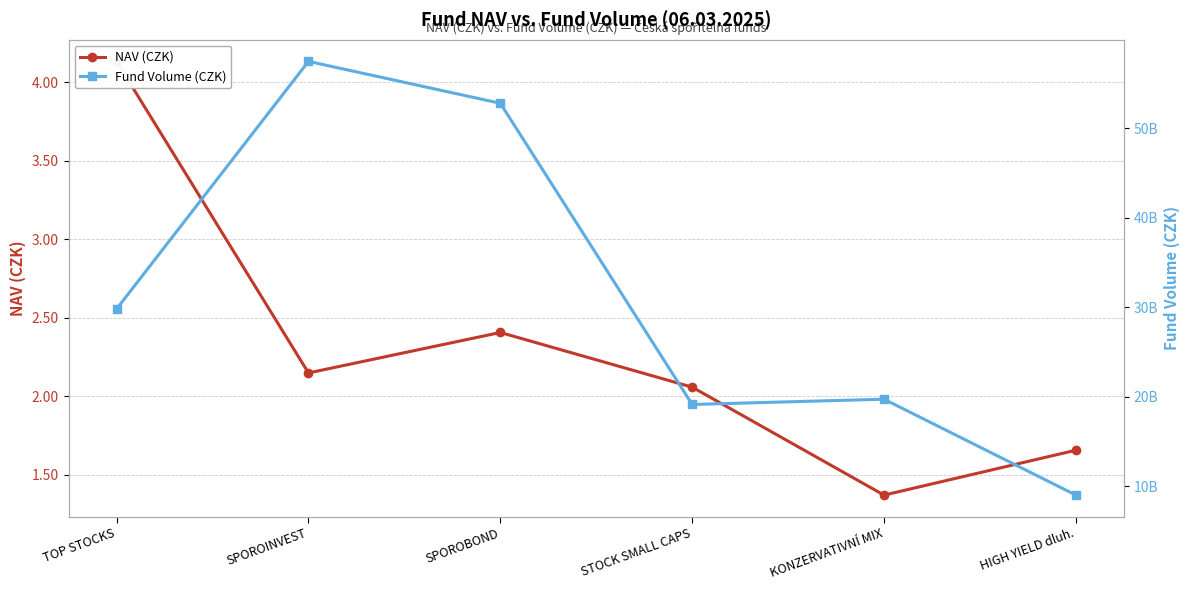

Where is NAV (CZK) nearest to the value 2?

STOCK SMALL CAPS